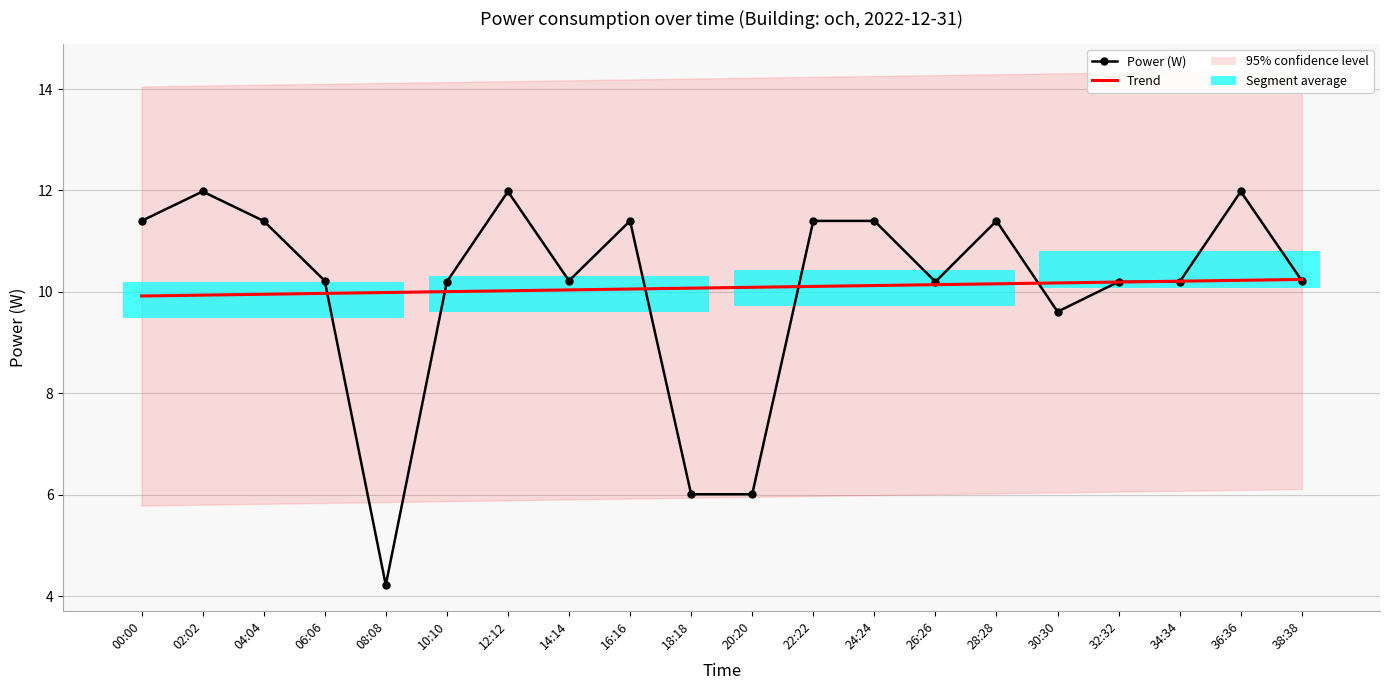

What is the value of the Power (W) point at the 1st from the left?

11.4